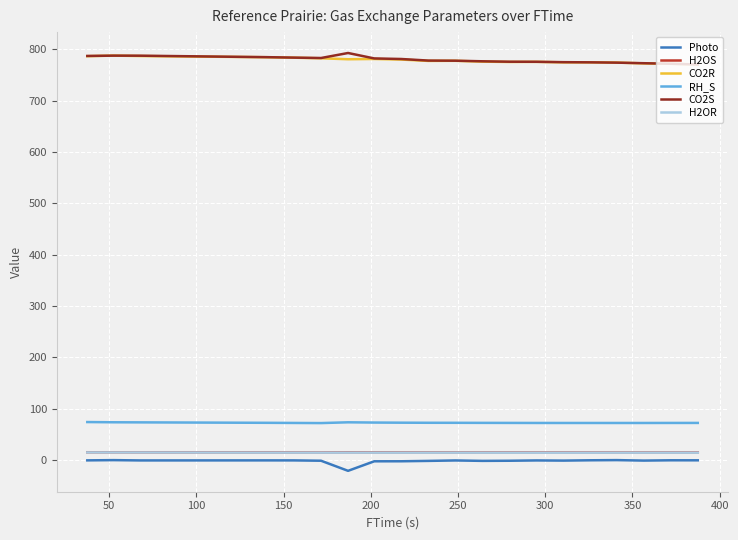

What is the maximum value shown in the chart?

792.8